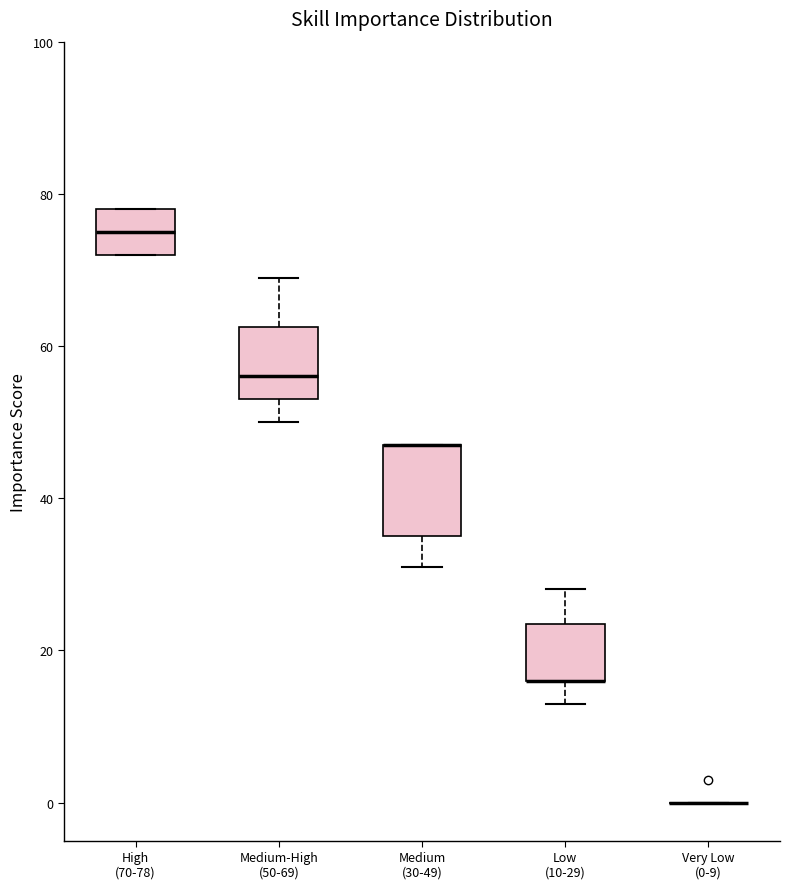

Where is the upper edge of the box for Low (10-29) on the y-axis? The values are not printed on the chart, so give them approximately, as read against the axis.

24